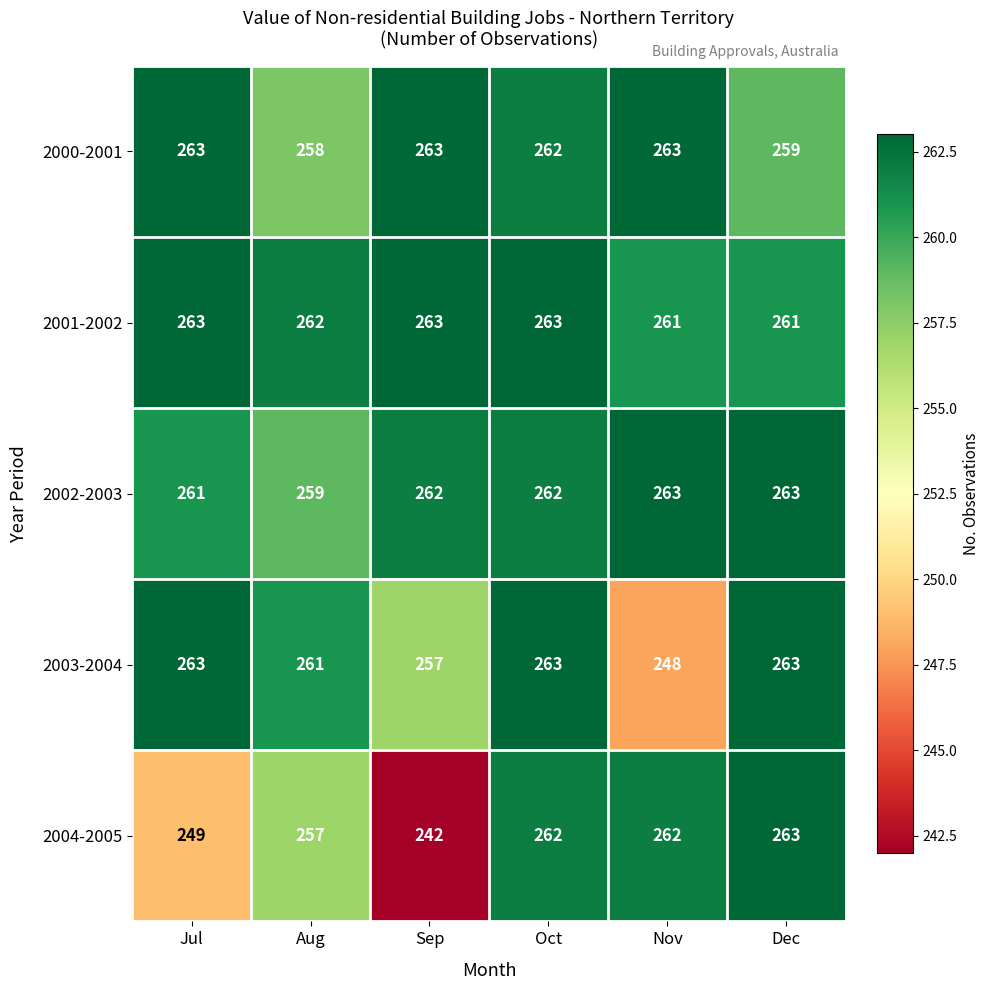

How many 2002-2003 values are between 261 and 263?

5